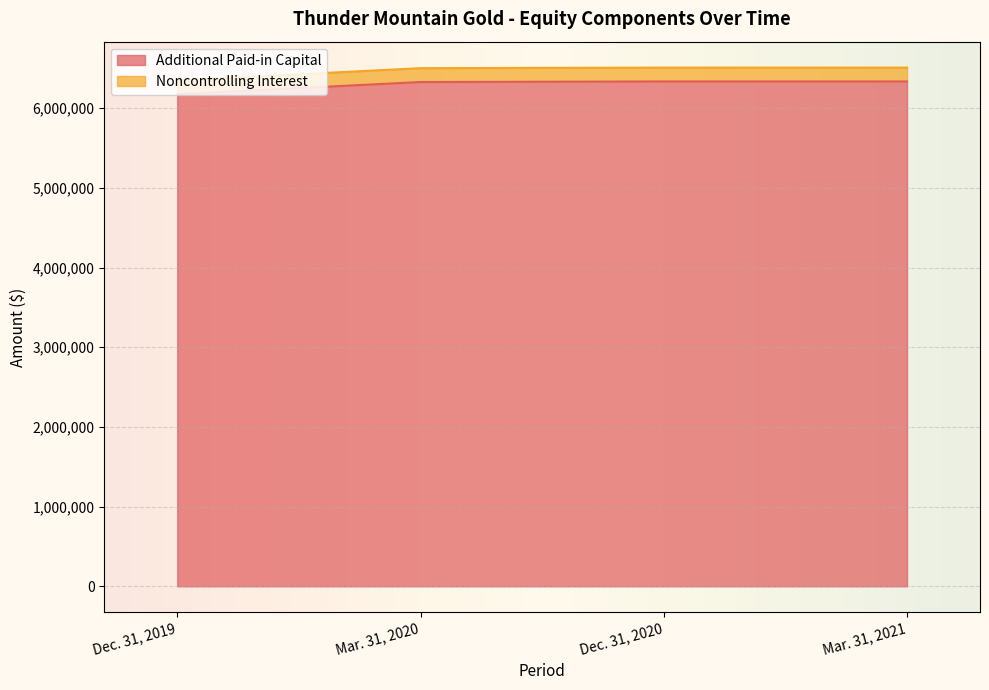

The chart shows a value of 6176576 at Dec. 31, 2019. True or false?

True